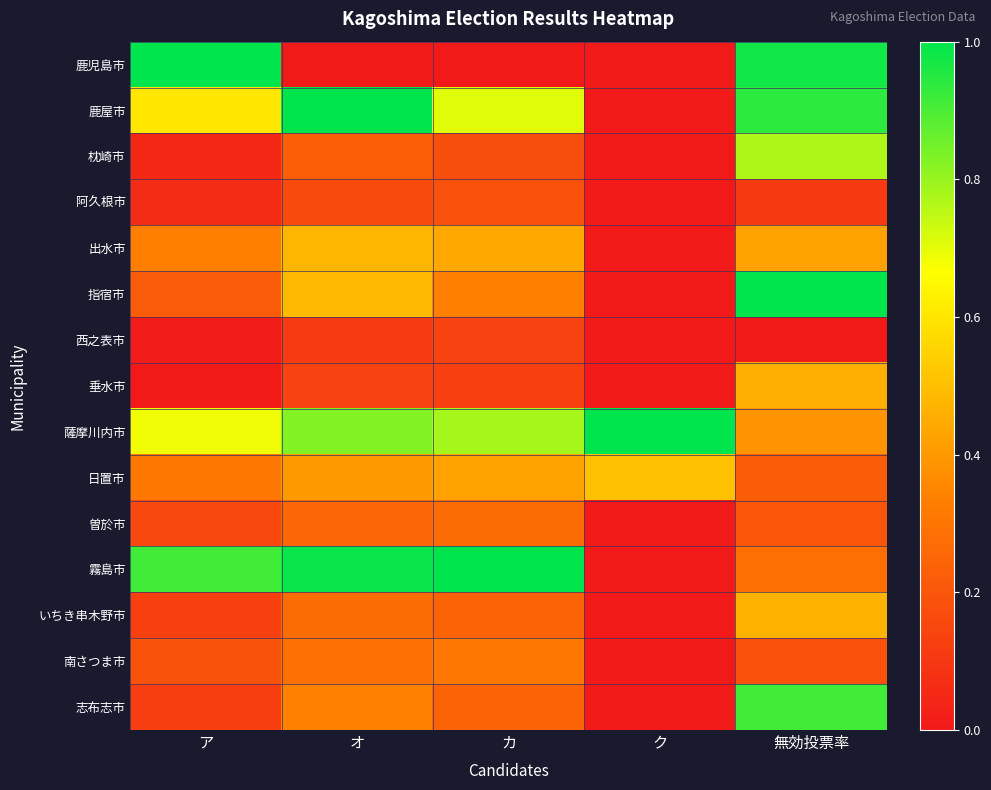

Reading left to right, what are all the values shown in this chart?

鹿児島市: ア=1.0	オ=0.0	カ=0.0	ク=0.0	無効投票率=1.0
鹿屋市: ア=0.6	オ=1.0	カ=0.7	ク=0.0	無効投票率=0.9
枕崎市: ア=0.1	オ=0.2	カ=0.2	ク=0.0	無効投票率=0.8
阿久根市: ア=0.1	オ=0.2	カ=0.2	ク=0.0	無効投票率=0.1
出水市: ア=0.3	オ=0.5	カ=0.4	ク=0.0	無効投票率=0.4
指宿市: ア=0.2	オ=0.5	カ=0.3	ク=0.0	無効投票率=1.0
西之表市: ア=0.0	オ=0.1	カ=0.1	ク=0.0	無効投票率=0.0
垂水市: ア=0.0	オ=0.1	カ=0.1	ク=0.0	無効投票率=0.5
薩摩川内市: ア=0.7	オ=0.8	カ=0.8	ク=1.0	無効投票率=0.4
日置市: ア=0.3	オ=0.4	カ=0.4	ク=0.5	無効投票率=0.2
曽於市: ア=0.2	オ=0.3	カ=0.3	ク=0.0	無効投票率=0.2
霧島市: ア=0.9	オ=1.0	カ=1.0	ク=0.0	無効投票率=0.3
いちき串木野市: ア=0.1	オ=0.3	カ=0.2	ク=0.0	無効投票率=0.5
南さつま市: ア=0.2	オ=0.3	カ=0.3	ク=0.0	無効投票率=0.2
志布志市: ア=0.1	オ=0.3	カ=0.2	ク=0.0	無効投票率=0.9